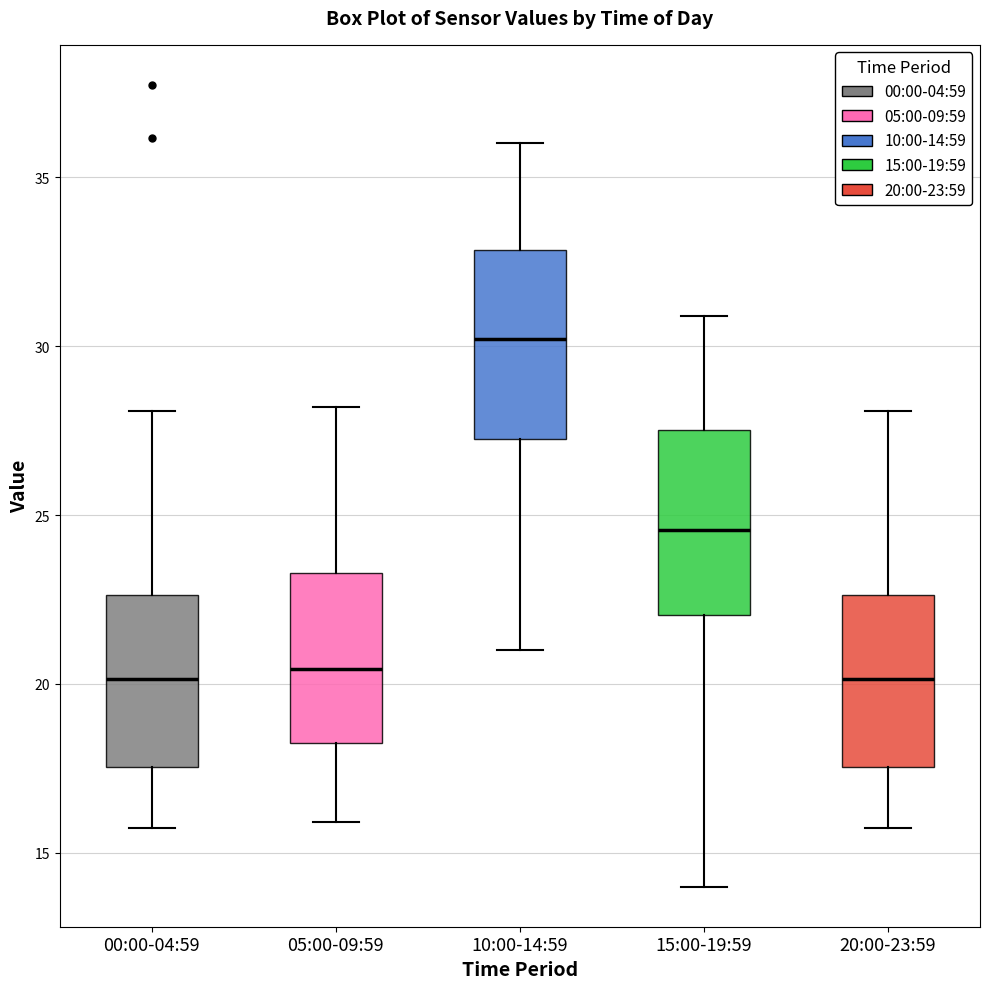

Where does the lower whisker of the box for 10:00-14:59 end on the y-axis? The values are not printed on the chart, so give them approximately, as read against the axis.

21.0